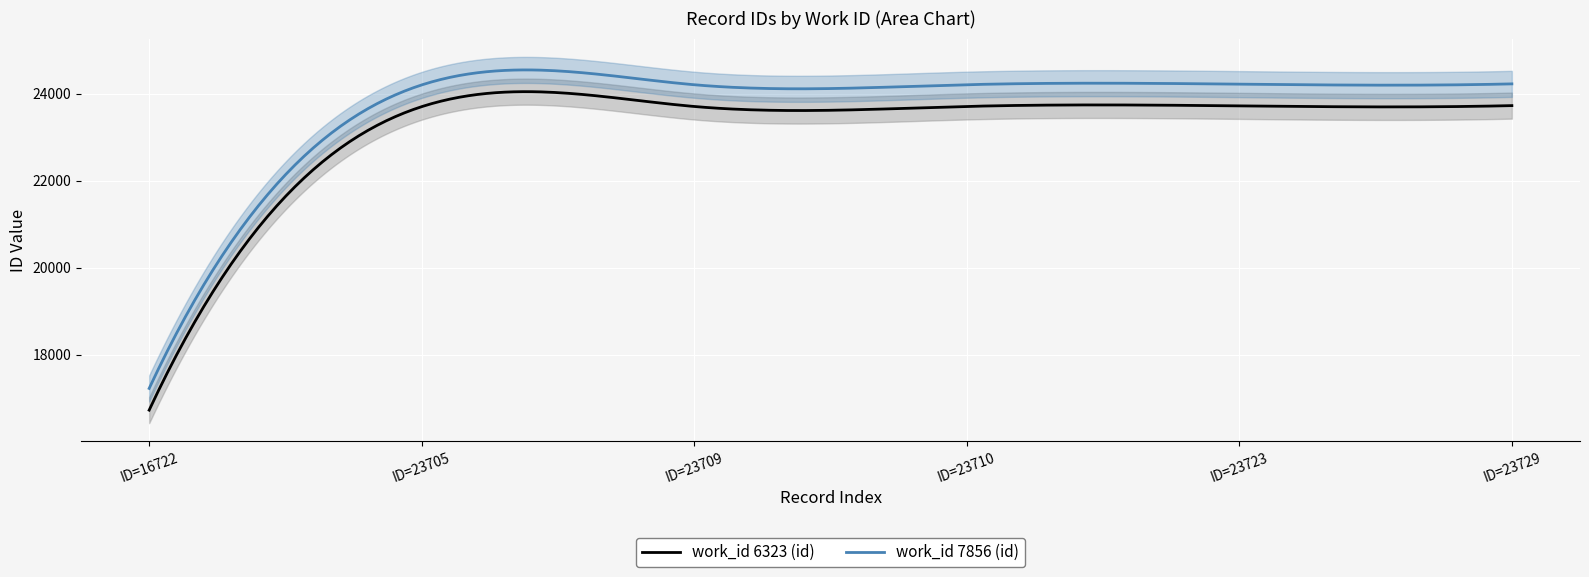

What is the average value?

22550